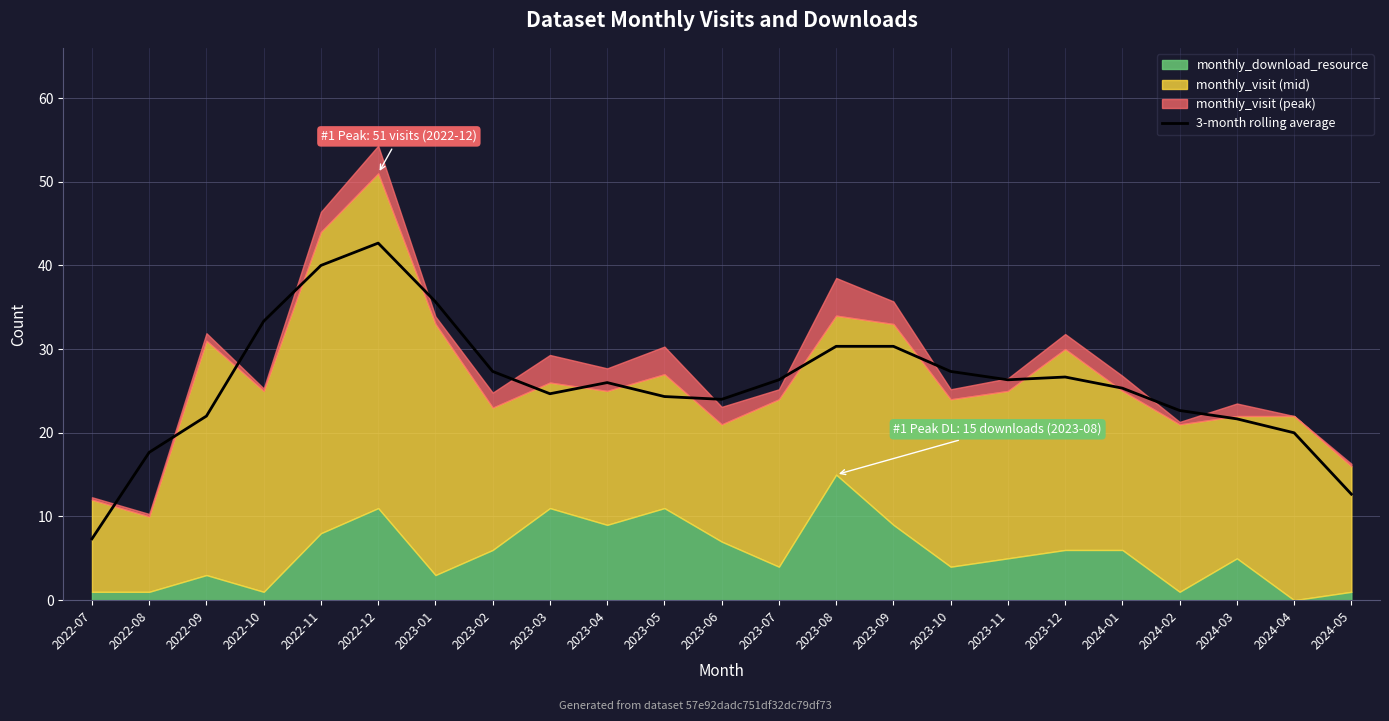

The 3-month rolling average series shows 43.0 at 2023-10. True or false?

False